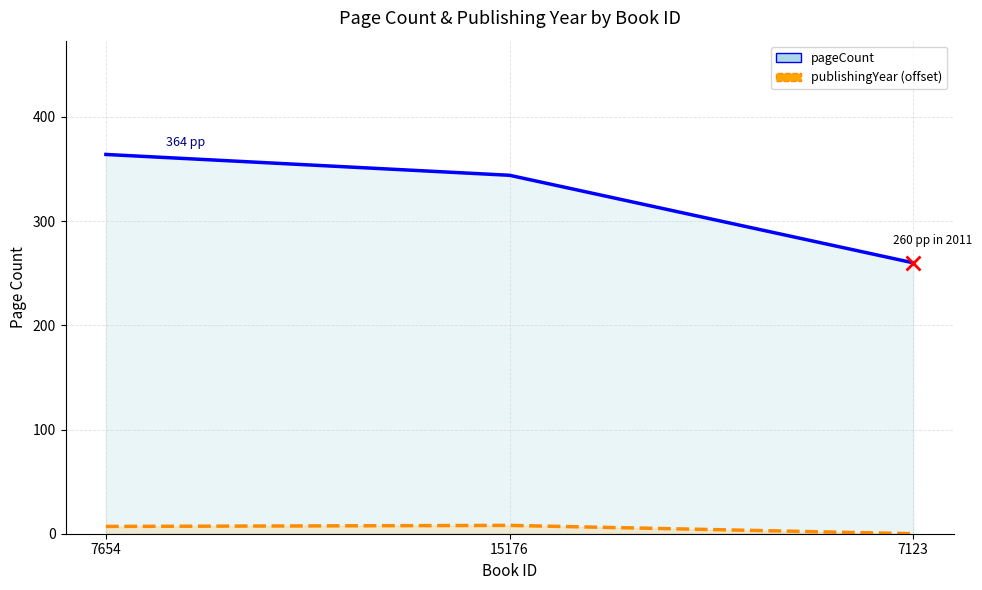

Rank the series by their average value, from lowest to highest.

publishingYear (offset), pageCount